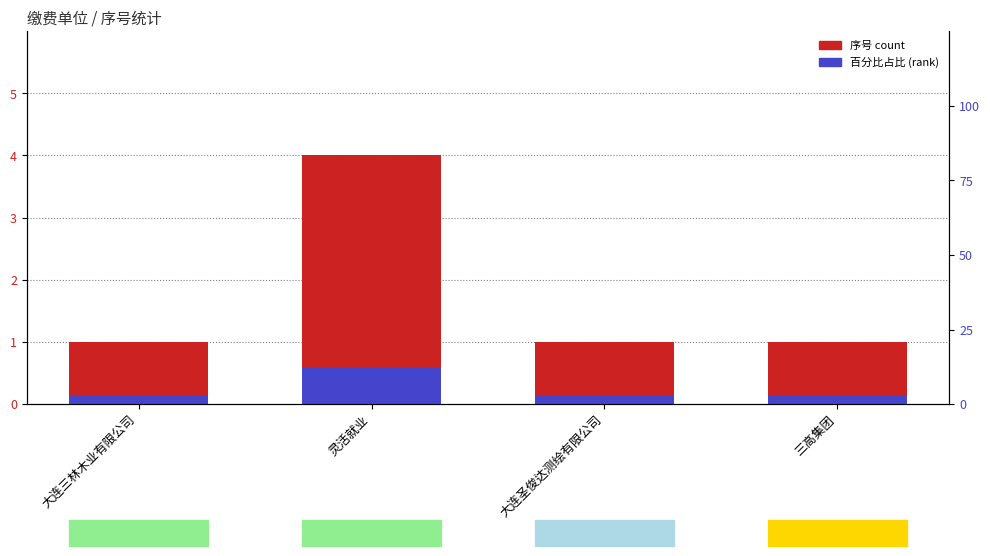

At which label is 序号 (count) closest to 2?

大连三林木业有限公司